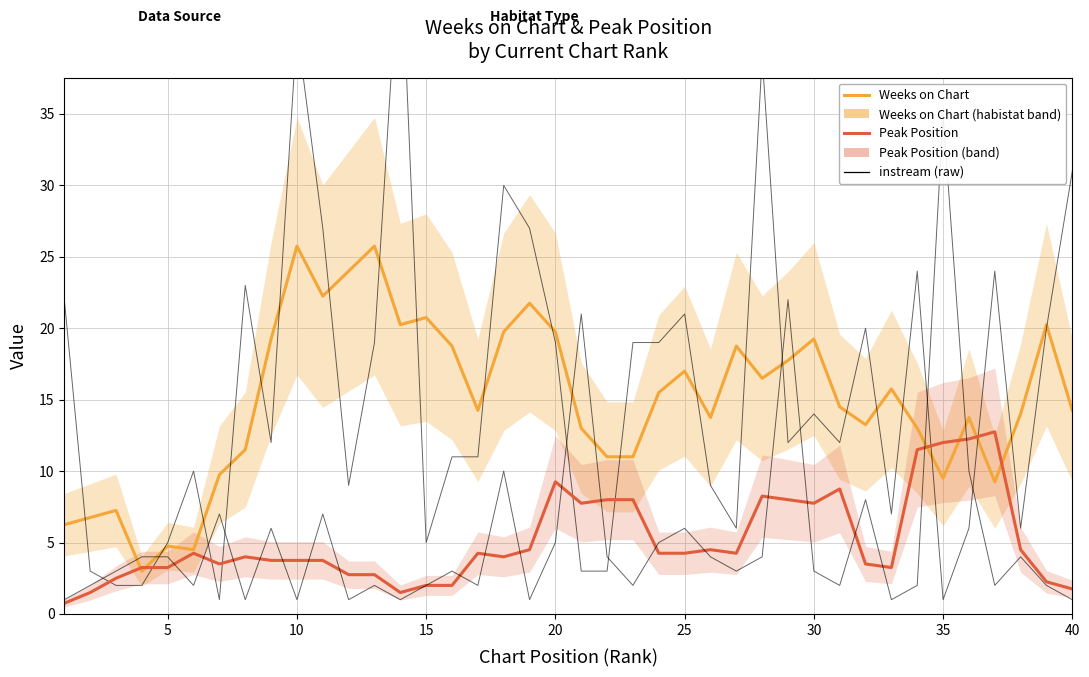

Is the value of Peak Position at 15 greater than the value of Weeks on Chart at 35?

No